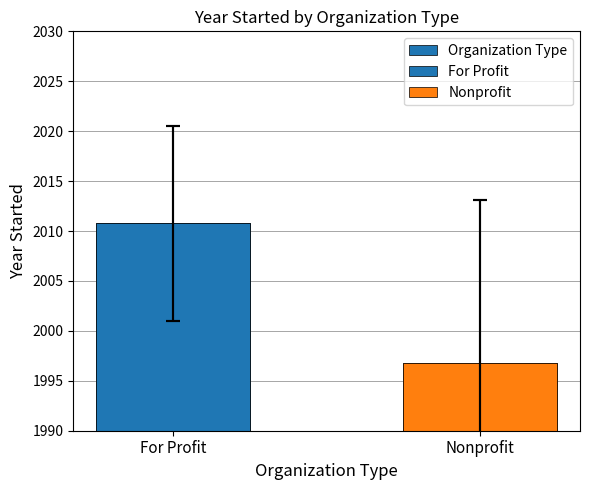

Rank the categories by value from highest to lowest.

For Profit, Nonprofit